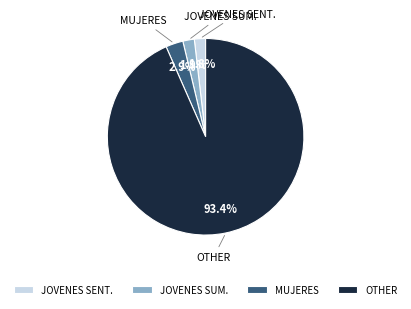

How many slices are in this pie chart?

4